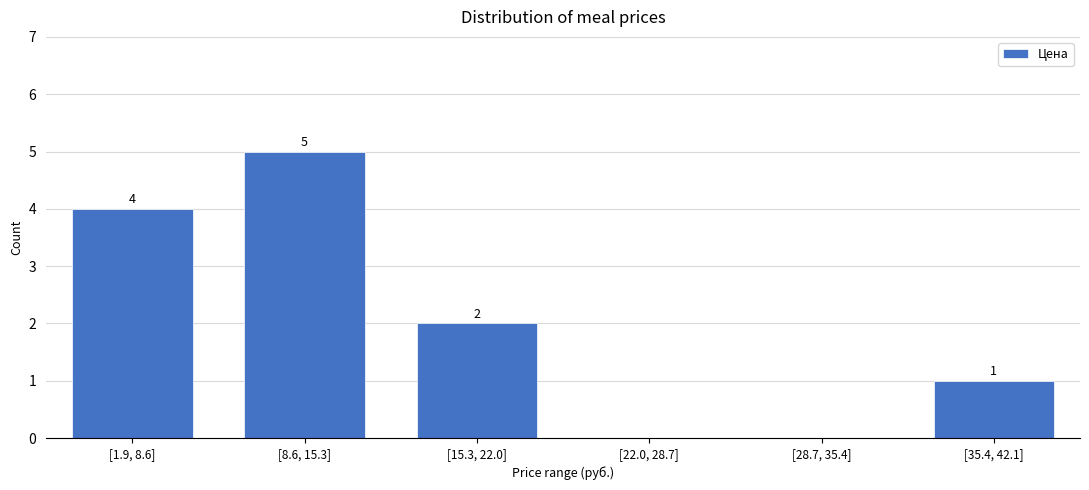

Reading right to left, transcribe all the data shown in this chart.

[35.4, 42.1]=1	[28.7, 35.4]=0	[22.0, 28.7]=0	[15.3, 22.0]=2	[8.6, 15.3]=5	[1.9, 8.6]=4